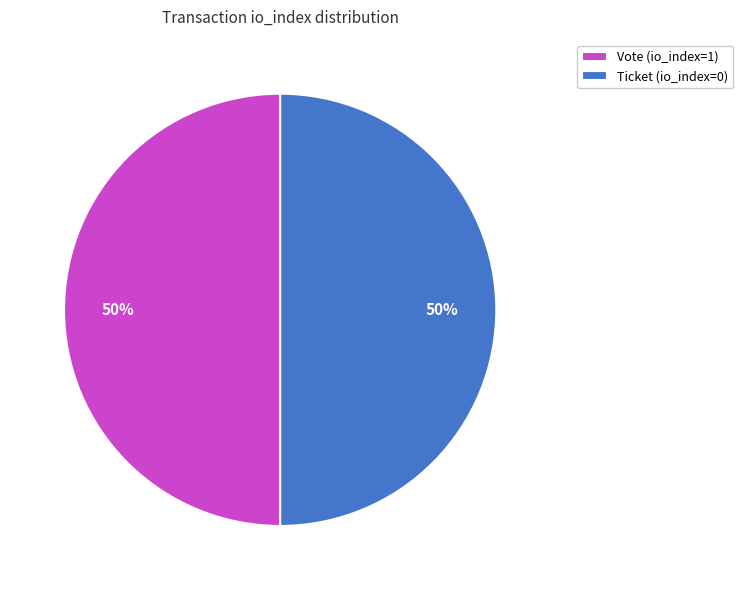

To the nearest percent, what percentage of the pie is Vote (io_index=1)?

50%